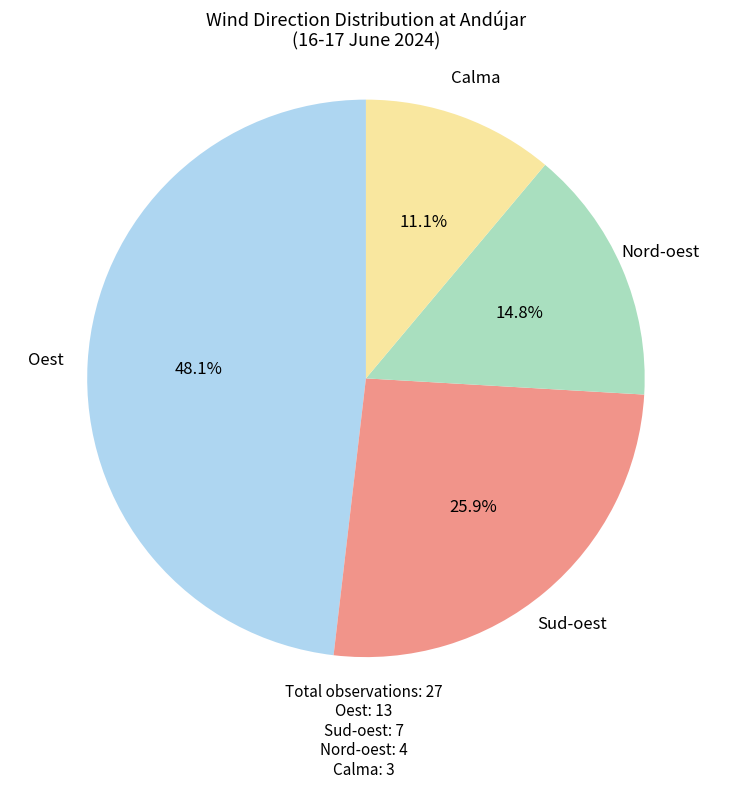

Is there a majority slice in this chart?

No